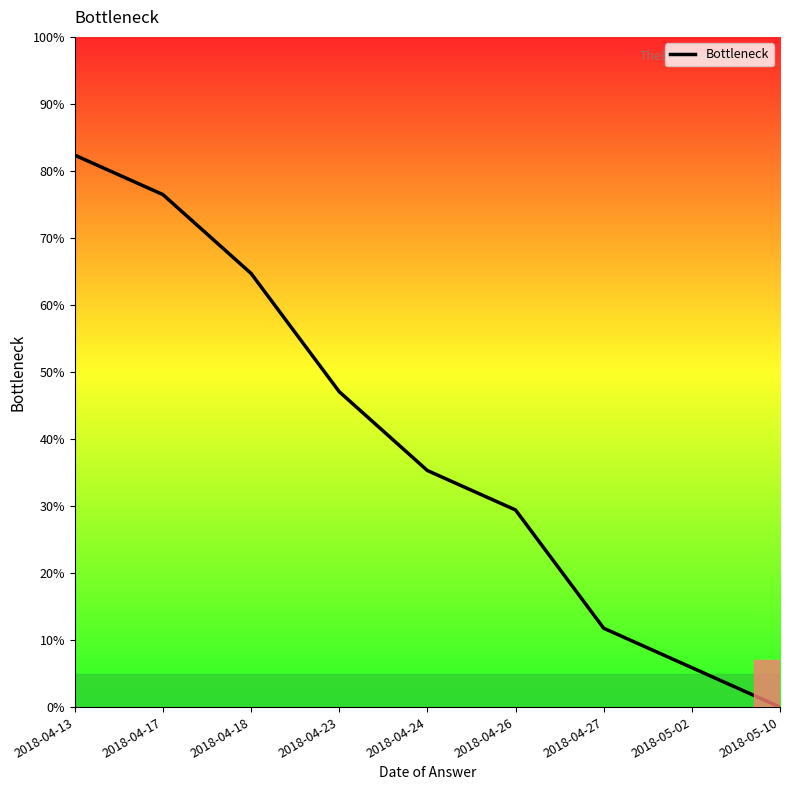

Rank the categories by value from highest to lowest.

2018-04-13, 2018-04-17, 2018-04-18, 2018-04-23, 2018-04-24, 2018-04-26, 2018-04-27, 2018-05-02, 2018-05-10